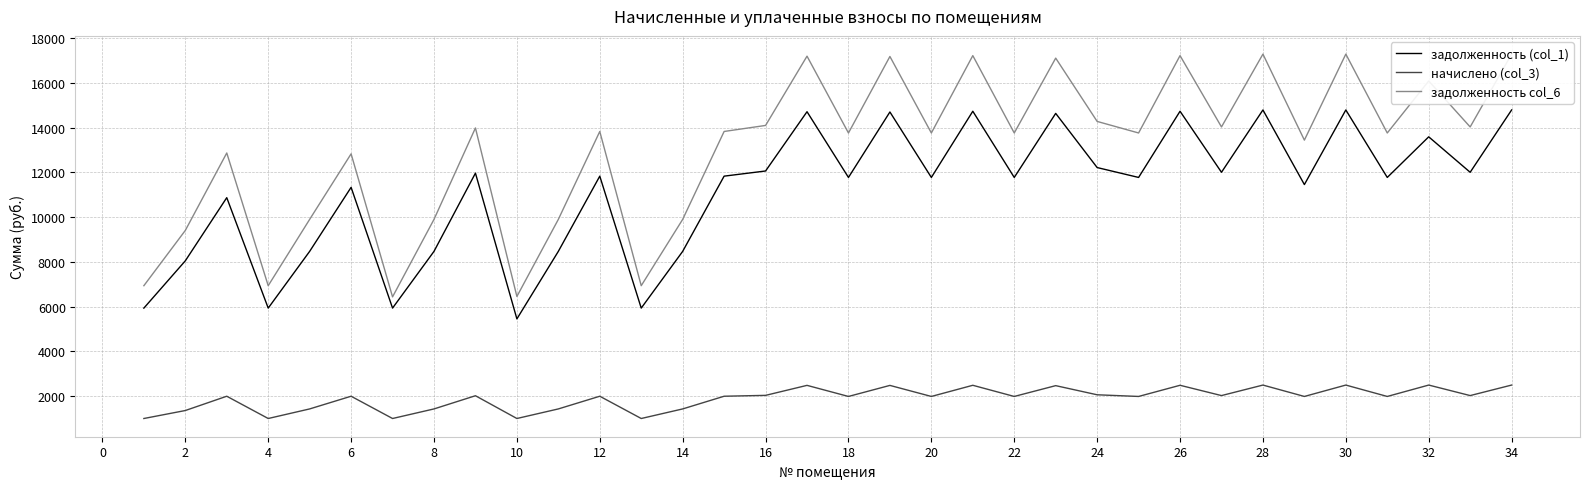

Read the начислено (col_3) value at 26.

2485.1